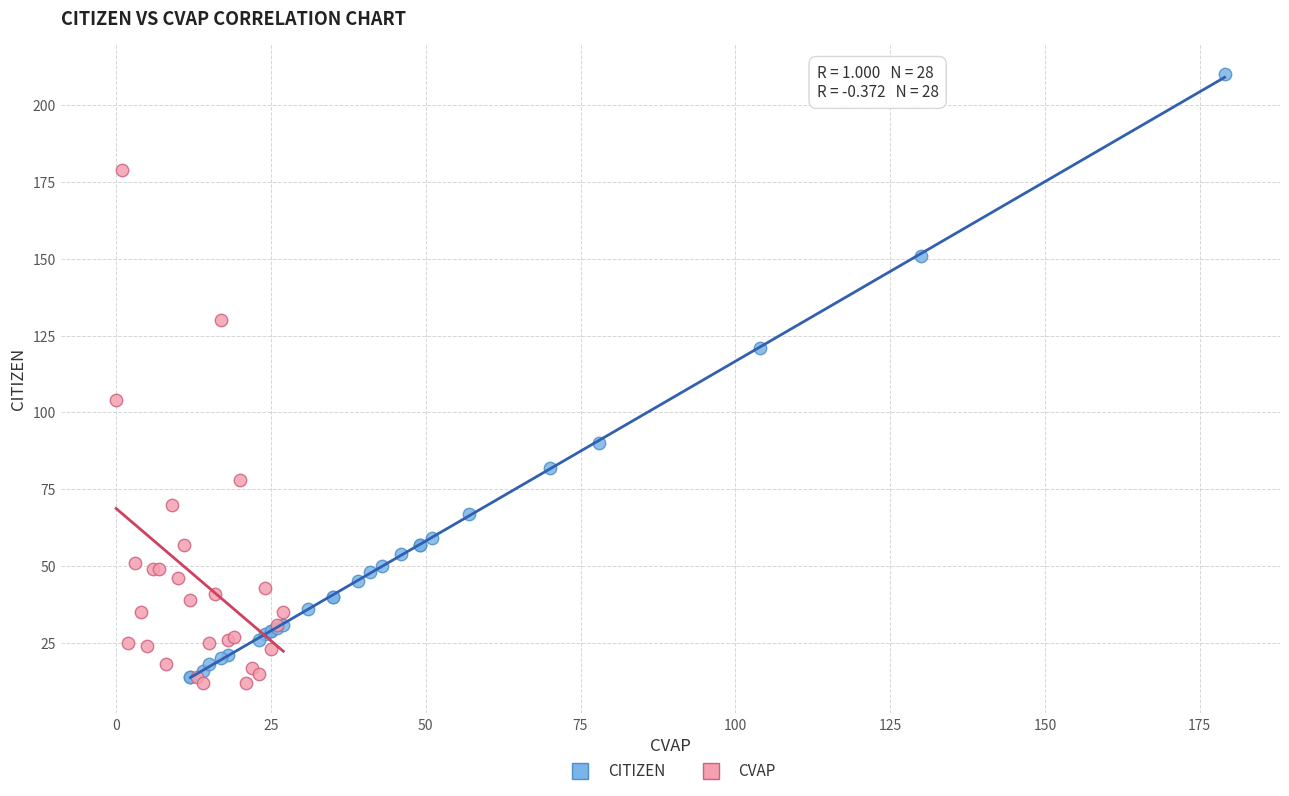

Which series reaches the maximum Y coordinate?

CITIZEN